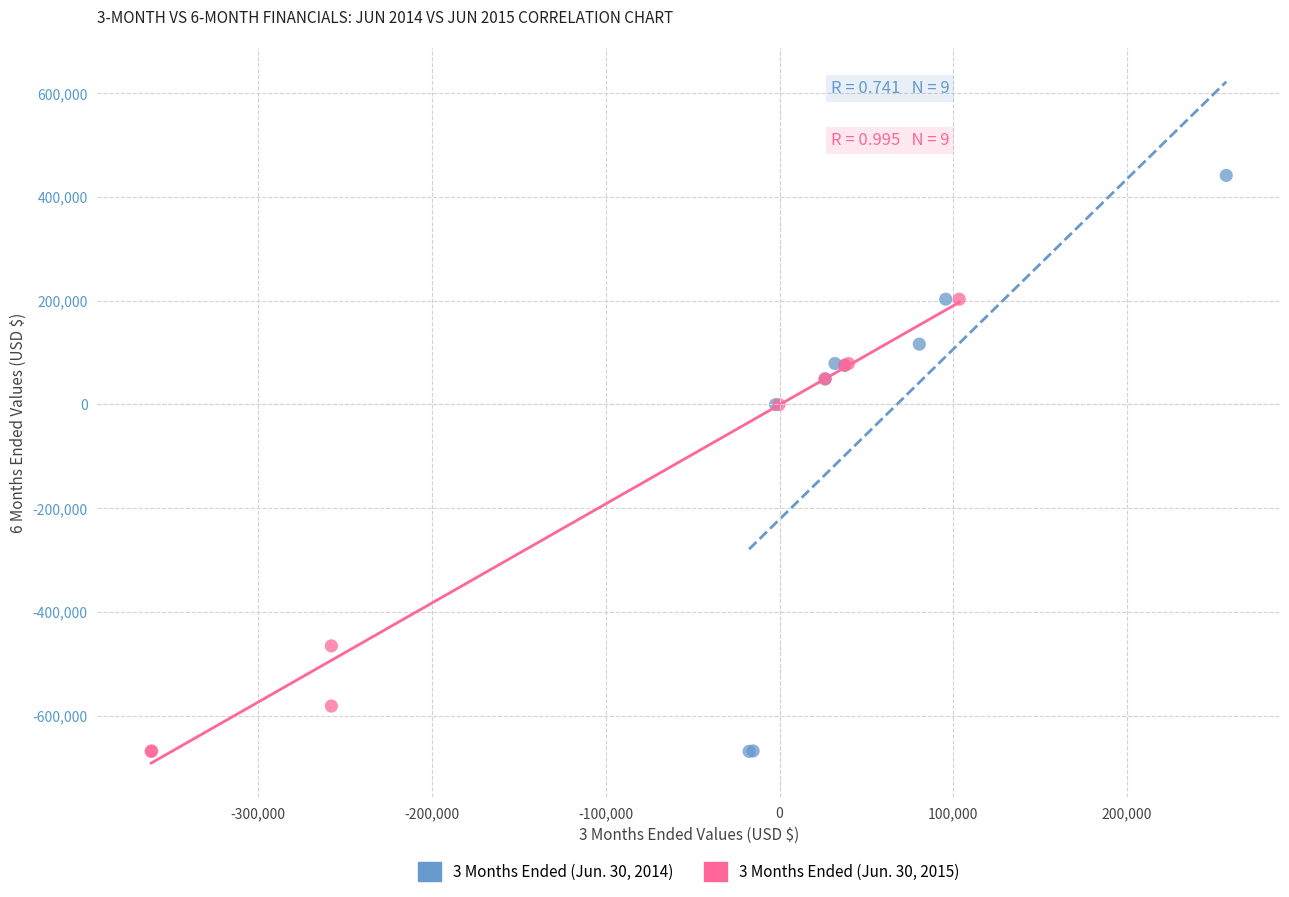

Which series contains the highest Y value?

3 Months Ended (Jun. 30, 2014)